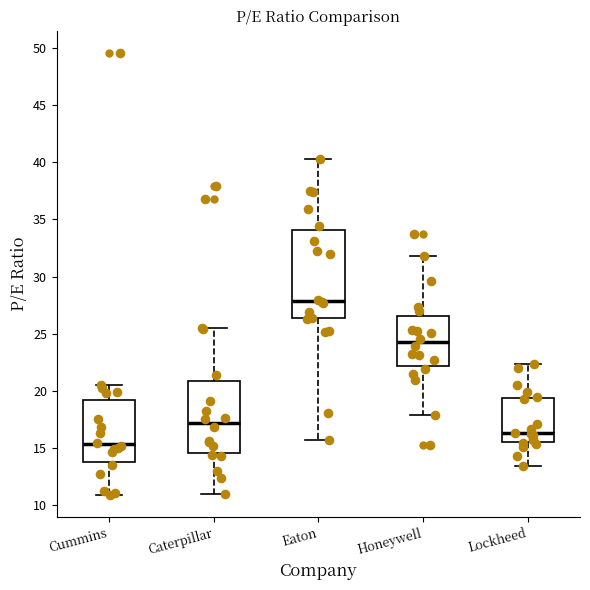

Where is the upper edge of the box for Lockheed on the y-axis? The values are not printed on the chart, so give them approximately, as read against the axis.

19.5